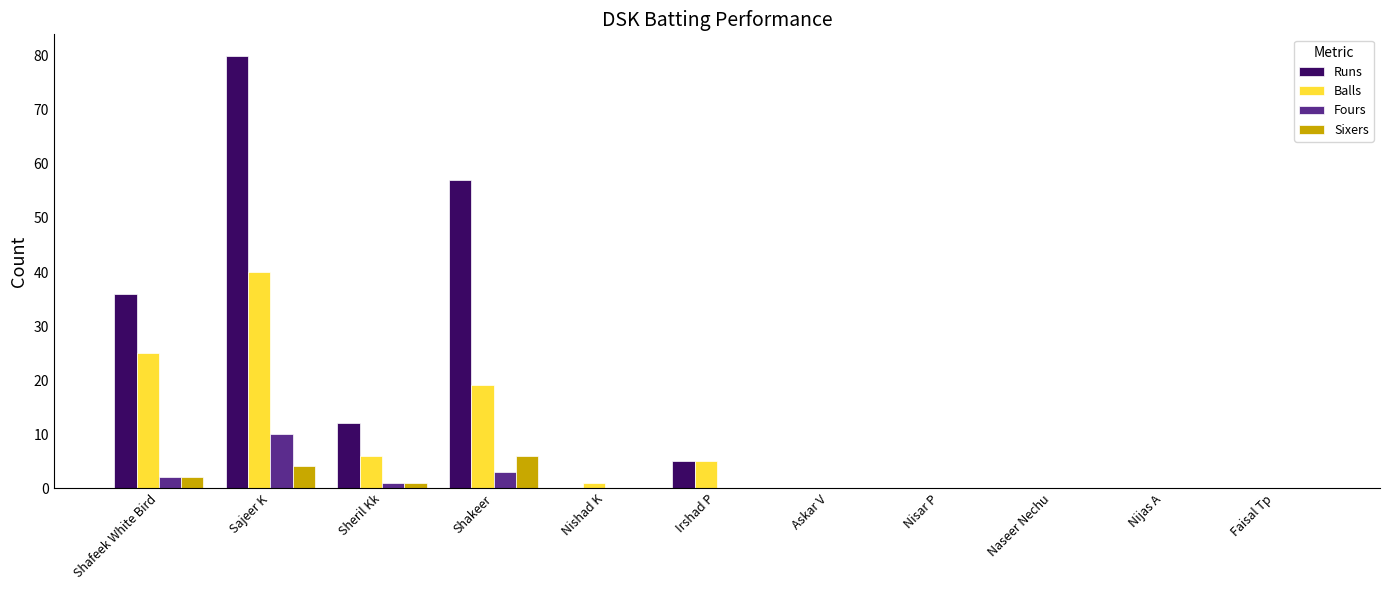

Reading right to left, extract all data points from this chart.

Runs: Faisal Tp=0	Nijas A=0	Naseer Nechu=0	Nisar P=0	Askar V=0	Irshad P=5	Nishad K=0	Shakeer=57	Sheril Kk=12	Sajeer K=80	Shafeek White Bird=36
Balls: Faisal Tp=0	Nijas A=0	Naseer Nechu=0	Nisar P=0	Askar V=0	Irshad P=5	Nishad K=1	Shakeer=19	Sheril Kk=6	Sajeer K=40	Shafeek White Bird=25
Fours: Faisal Tp=0	Nijas A=0	Naseer Nechu=0	Nisar P=0	Askar V=0	Irshad P=0	Nishad K=0	Shakeer=3	Sheril Kk=1	Sajeer K=10	Shafeek White Bird=2
Sixers: Faisal Tp=0	Nijas A=0	Naseer Nechu=0	Nisar P=0	Askar V=0	Irshad P=0	Nishad K=0	Shakeer=6	Sheril Kk=1	Sajeer K=4	Shafeek White Bird=2